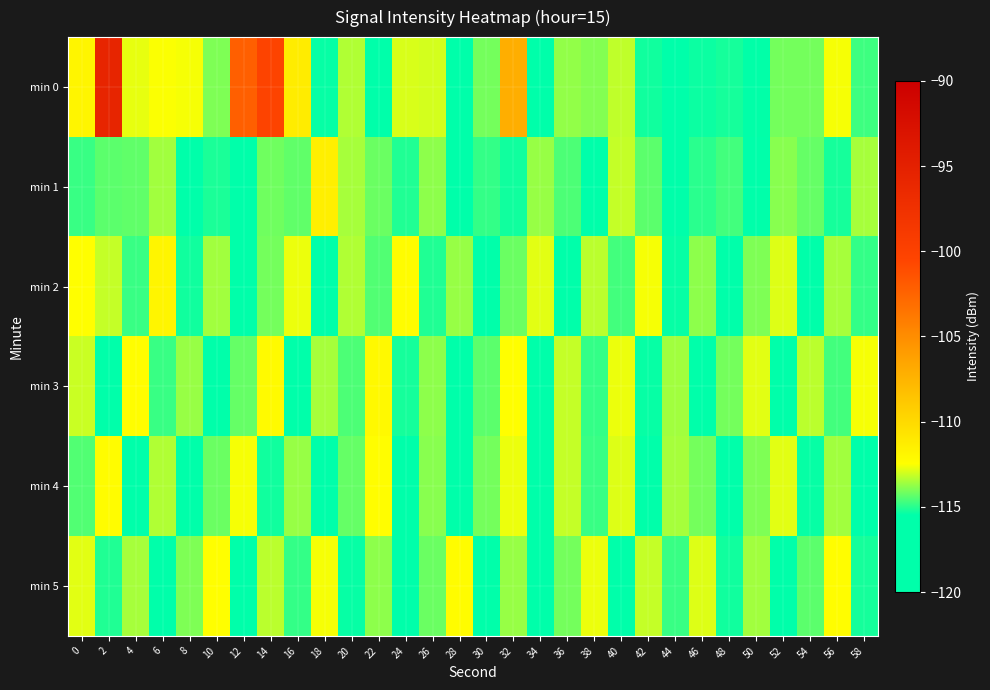

Which label corresponds to the largest value in the chart?

2